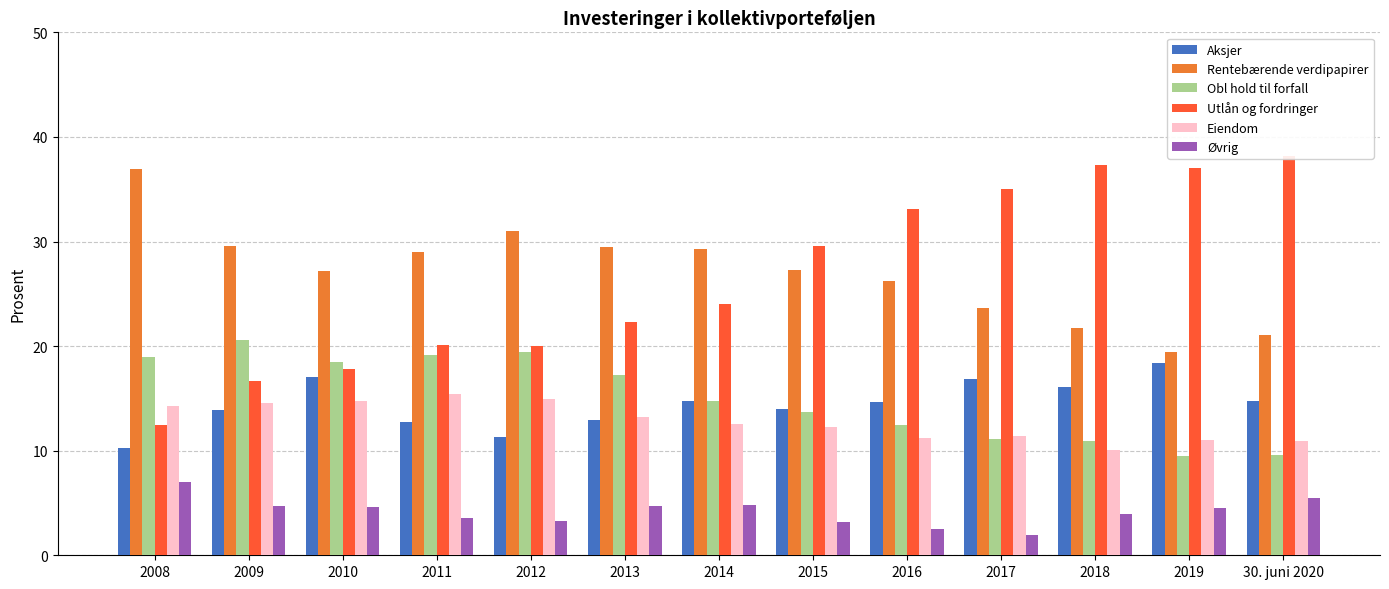

Does the chart contain any negative values?

No